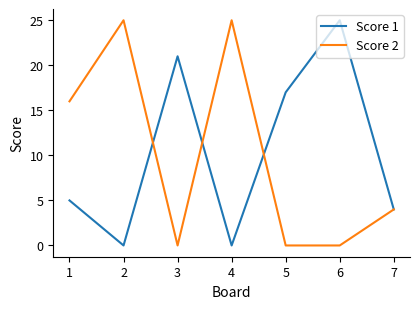

At which label is Score 1 closest to 12?

5